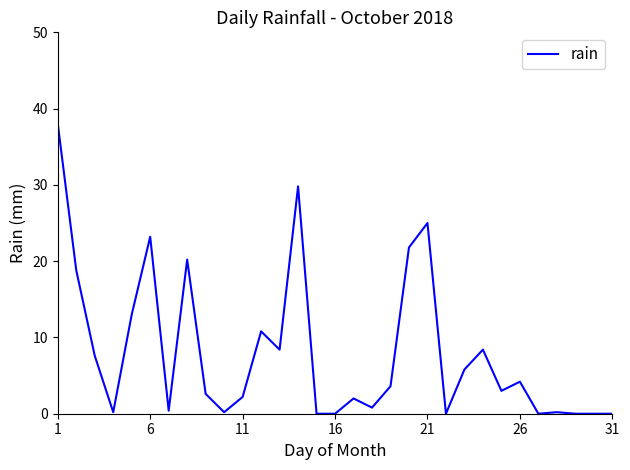

What is the maximum value shown in the chart?

38.0